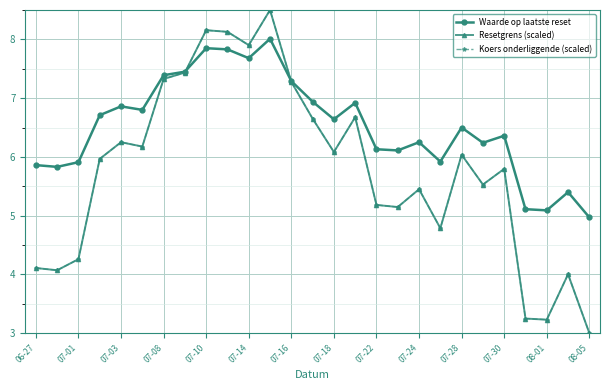

At which label is Koers onderliggende (scaled) closest to 5?

17